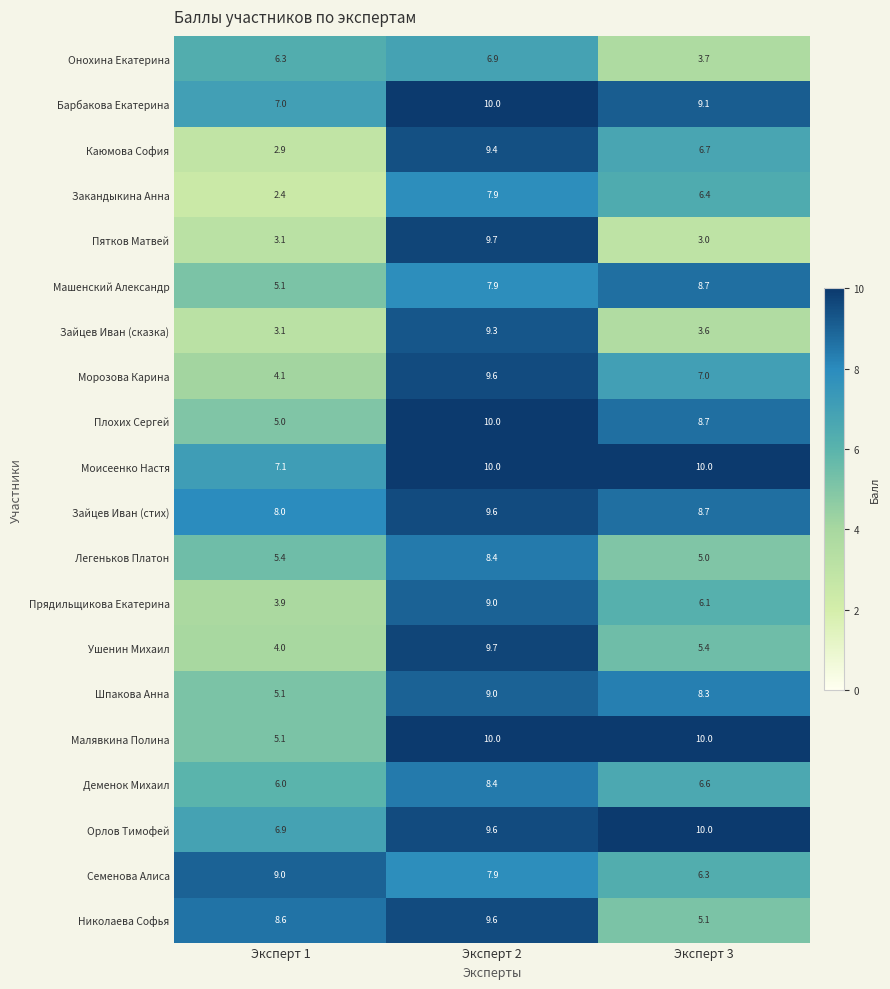

True or false: Ушенин Михаил has a value of 9.7 at Эксперт 2.

True